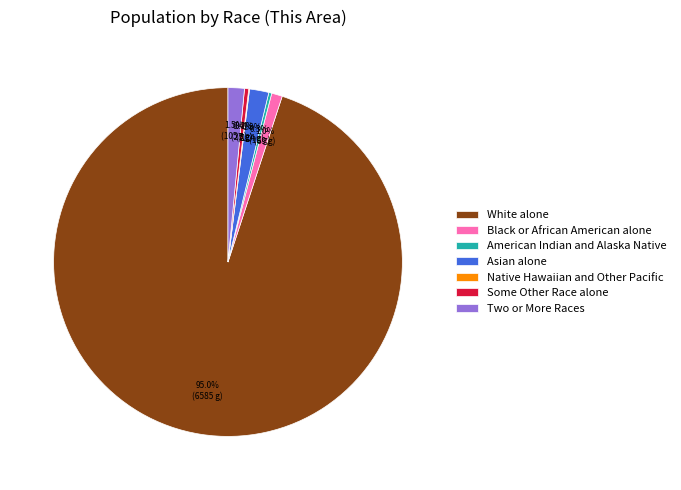

Combined, what portion of the pie is Two or More Races and Black or African American alone?

2.5%